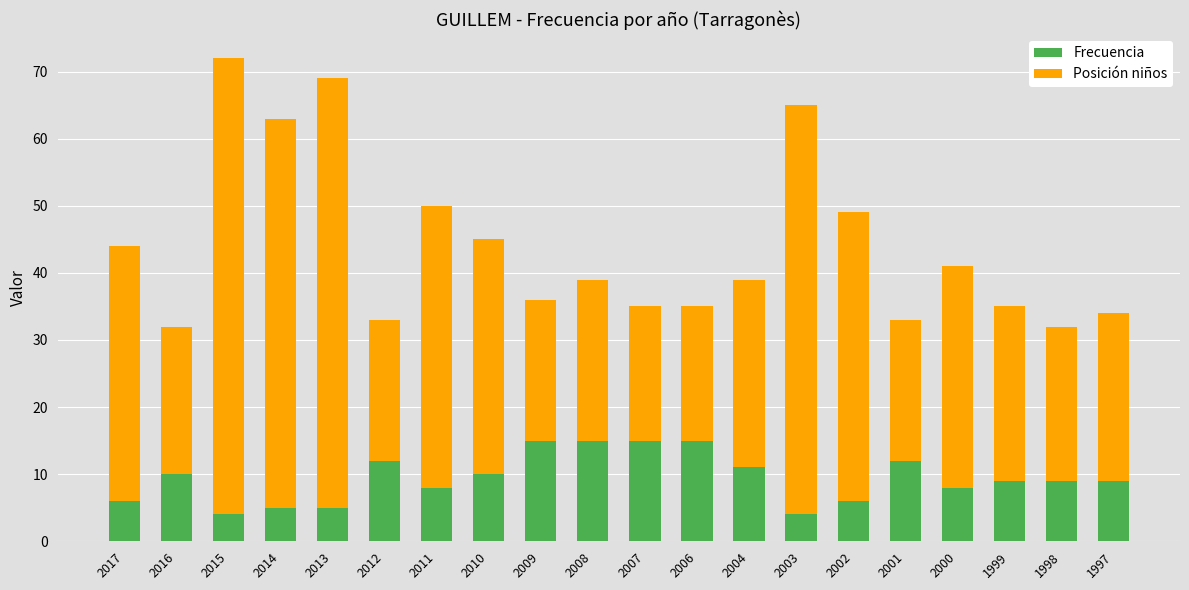

Is it true that Frecuencia equals 4 at 2003?

True